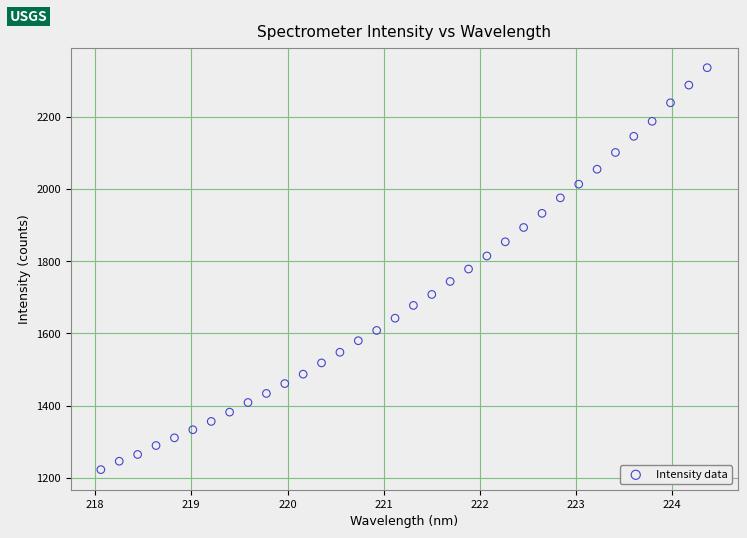

What is the range of Y values (max minus min)?

1112.5